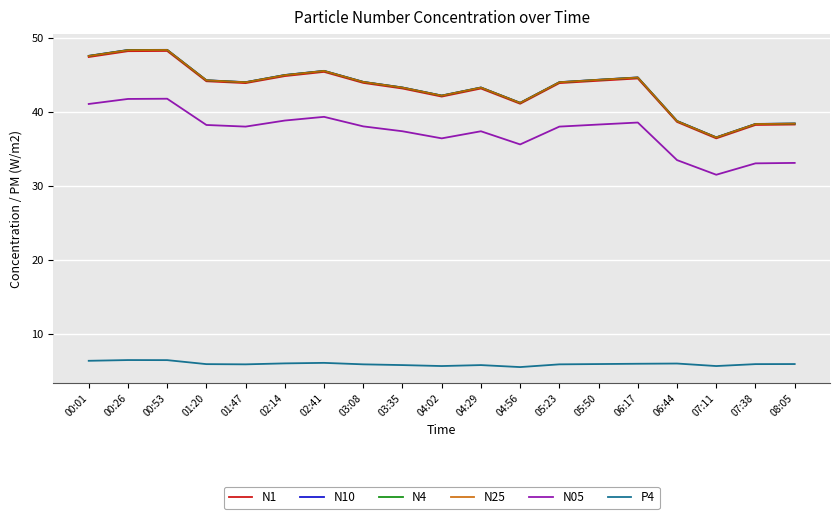

Is the value of P4 at 03:08 greater than the value of N4 at 06:17?

No